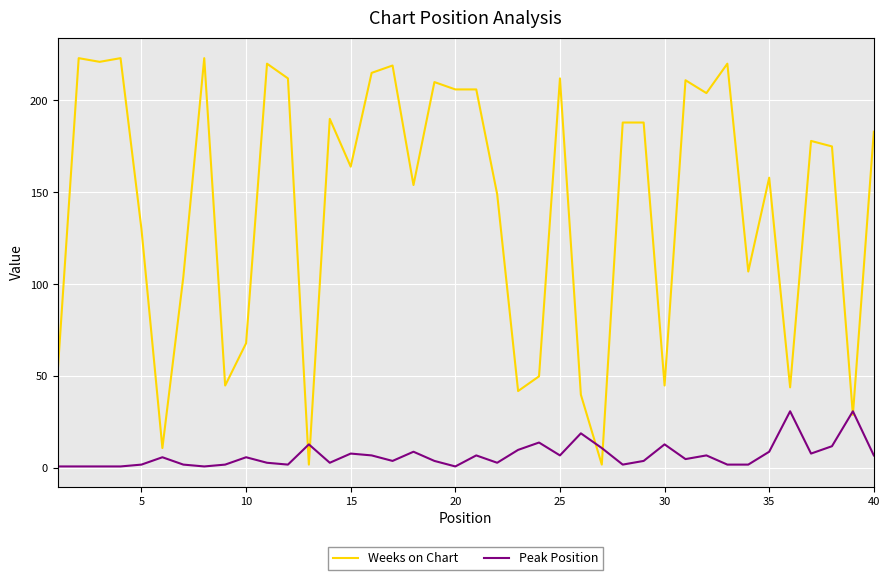

Rank the series by their maximum value, from lowest to highest.

Peak Position, Weeks on Chart